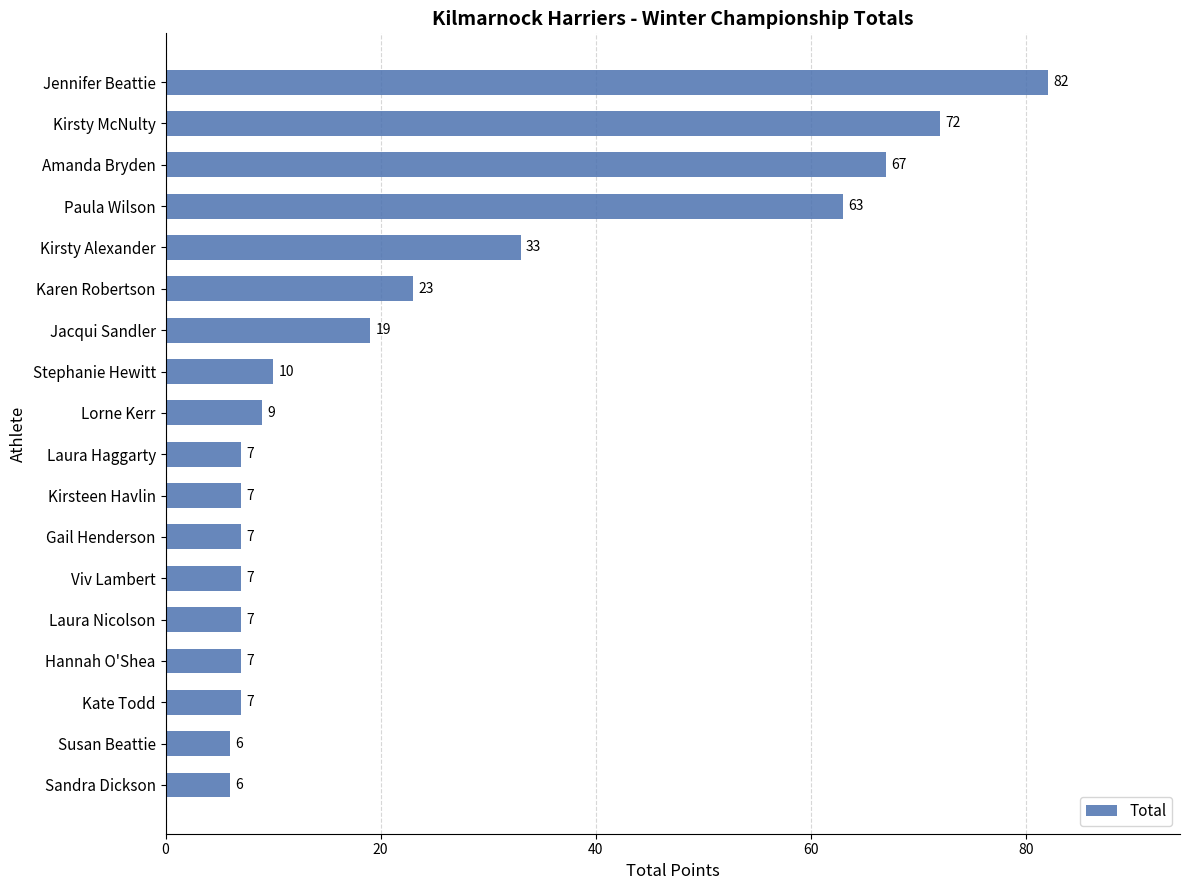

Does the chart contain stacked bars?

No